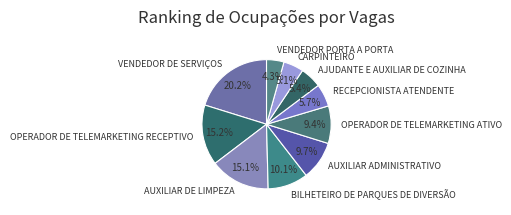

To the nearest percent, what is the combined percentage of OPERADOR DE TELEMARKETING RECEPTIVO and CARPINTEIRO?

20%